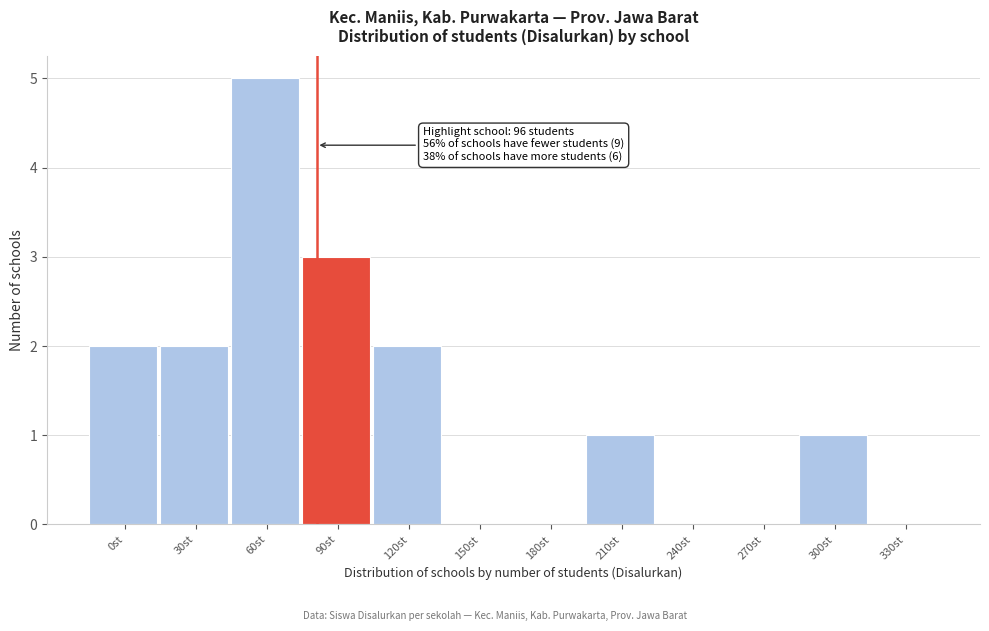

Reading right to left, list all the values displayed in this chart.

330st=0	300st=1	270st=0	240st=0	210st=1	180st=0	150st=0	120st=2	90st=3	60st=5	30st=2	0st=2